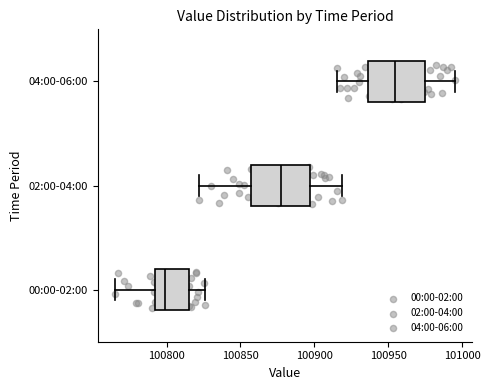

Where does the left whisker of the box for 00:00-02:00 end on the x-axis? The values are not printed on the chart, so give them approximately, as read against the axis.

100765